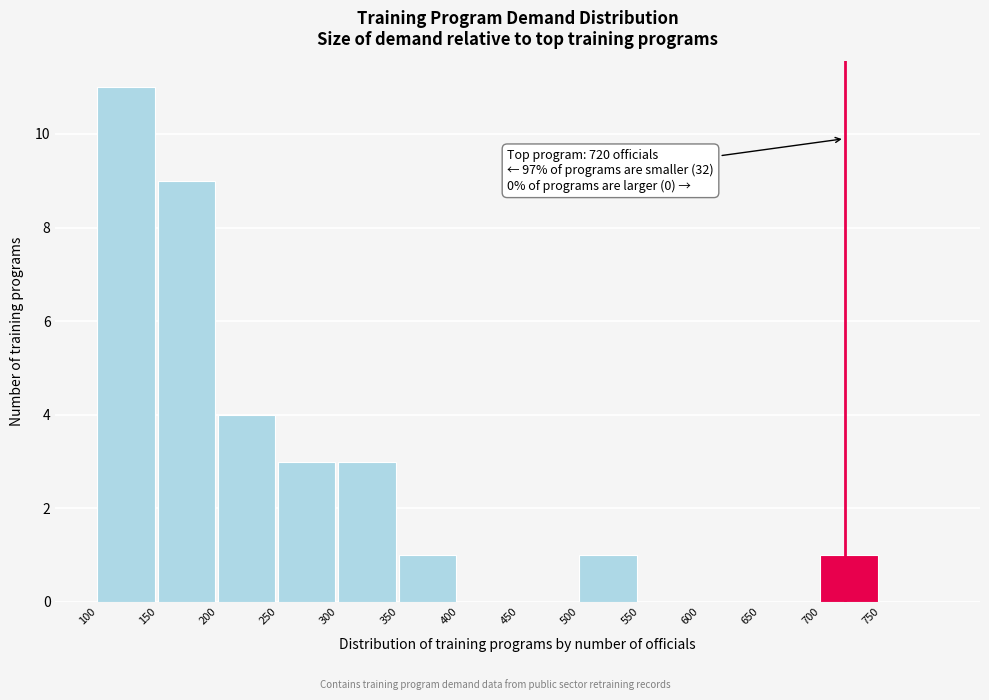

Over which range of the x-axis is the bar tallest?

100 to 150